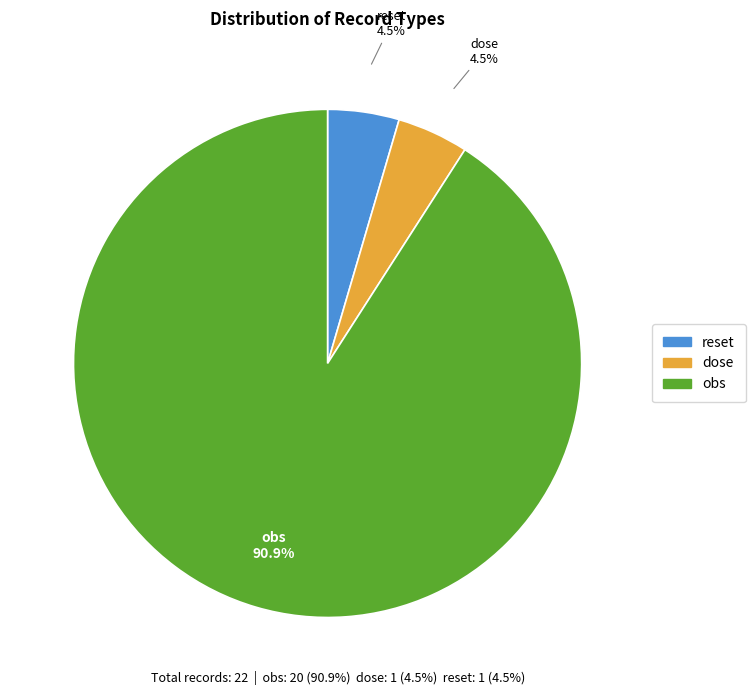

What is the largest slice in the pie chart?

obs